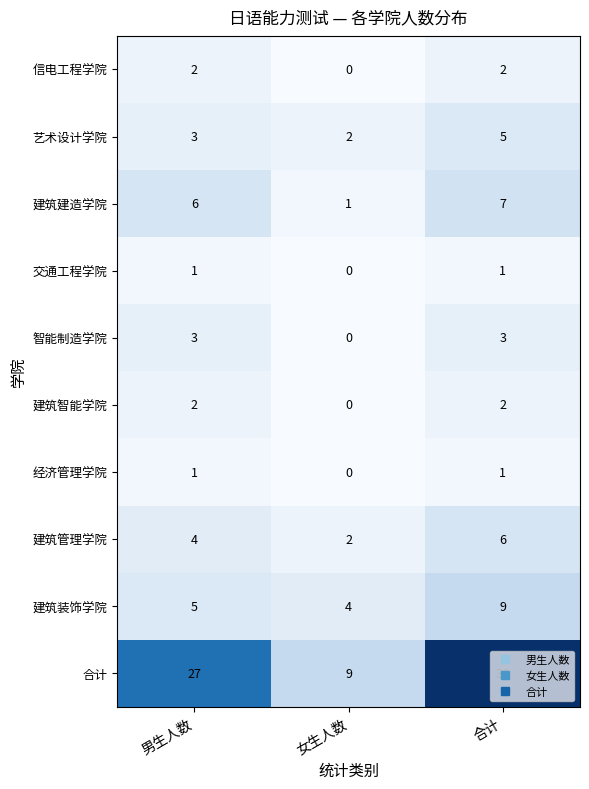

At which category does the chart reach its peak across all series?

合计